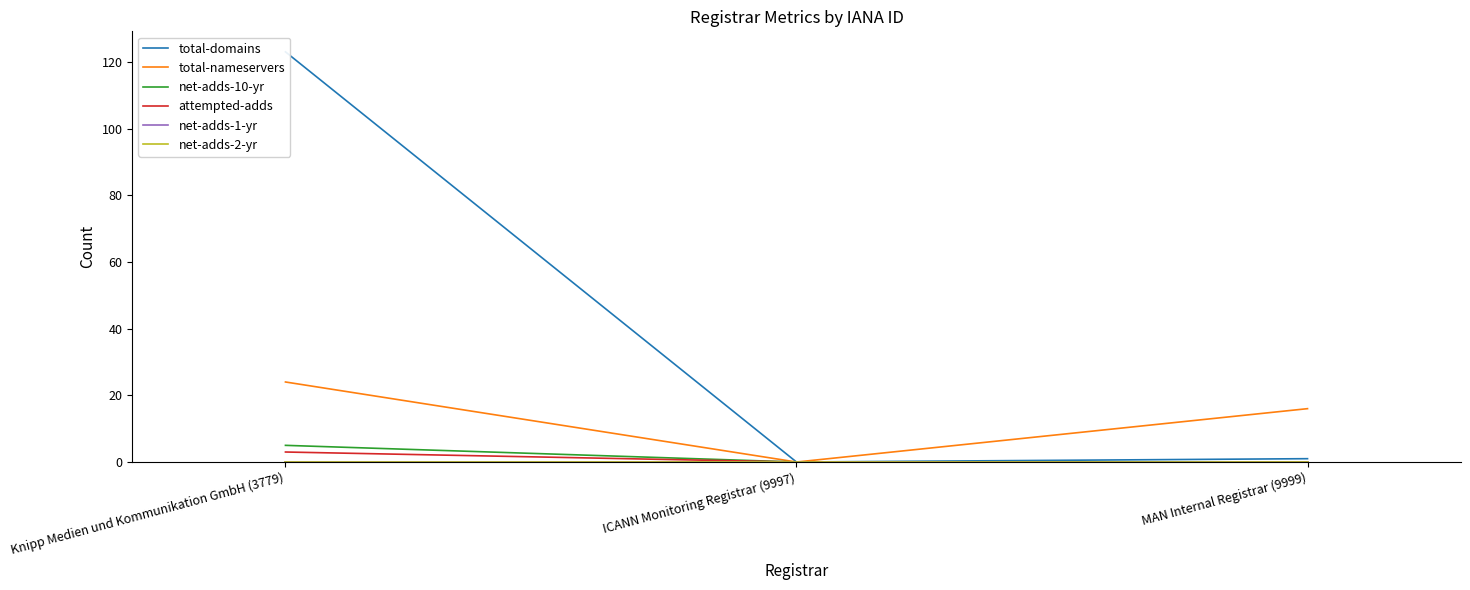

Reading left to right, extract all data points from this chart.

total-domains: Knipp Medien und Kommunikation GmbH (3779)=123	ICANN Monitoring Registrar (9997)=0	MAN Internal Registrar (9999)=1
total-nameservers: Knipp Medien und Kommunikation GmbH (3779)=24	ICANN Monitoring Registrar (9997)=0	MAN Internal Registrar (9999)=16
net-adds-10-yr: Knipp Medien und Kommunikation GmbH (3779)=5	ICANN Monitoring Registrar (9997)=0	MAN Internal Registrar (9999)=0
attempted-adds: Knipp Medien und Kommunikation GmbH (3779)=3	ICANN Monitoring Registrar (9997)=0	MAN Internal Registrar (9999)=0
net-adds-1-yr: Knipp Medien und Kommunikation GmbH (3779)=0	ICANN Monitoring Registrar (9997)=0	MAN Internal Registrar (9999)=0
net-adds-2-yr: Knipp Medien und Kommunikation GmbH (3779)=0	ICANN Monitoring Registrar (9997)=0	MAN Internal Registrar (9999)=0